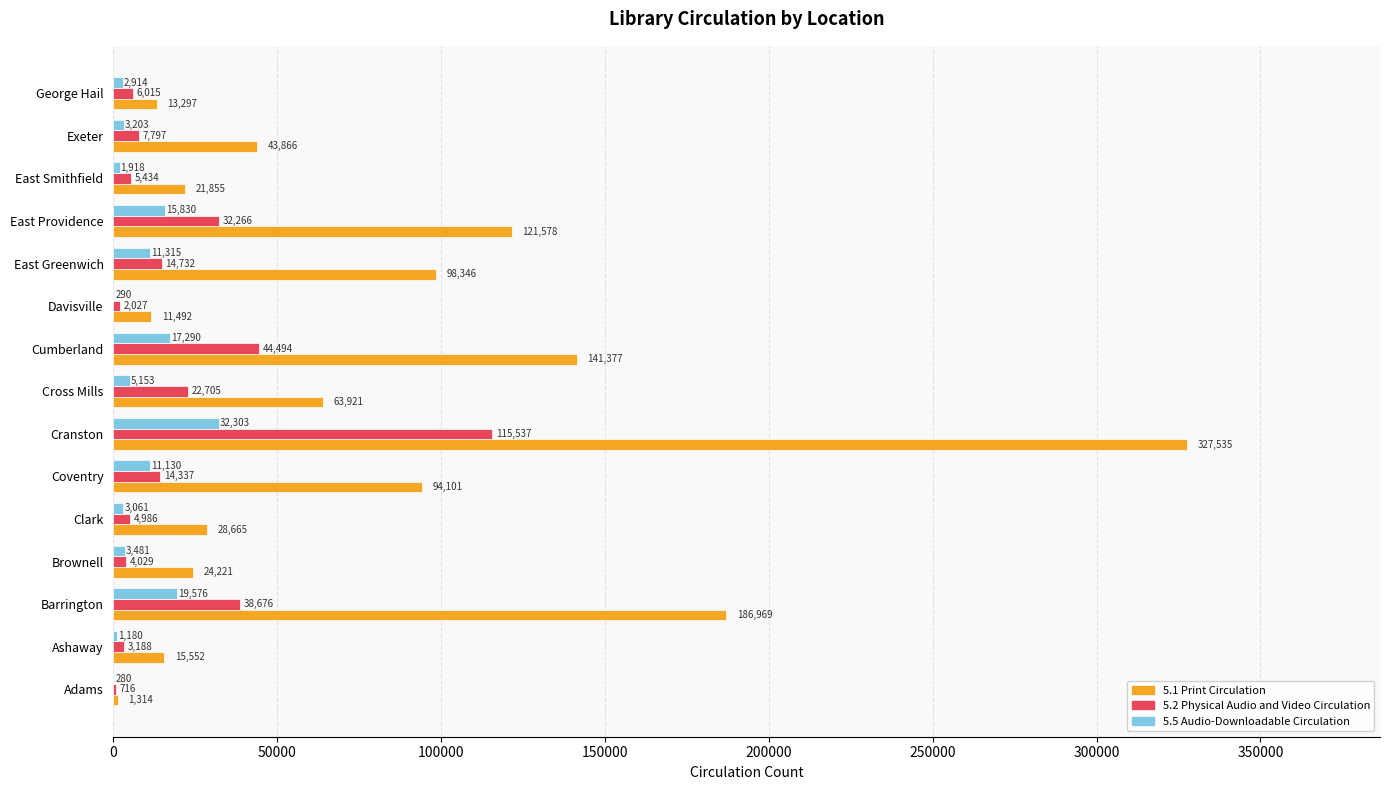

What is the approximate value of 5.2 Physical Audio and Video Circulation at Cranston?

115537